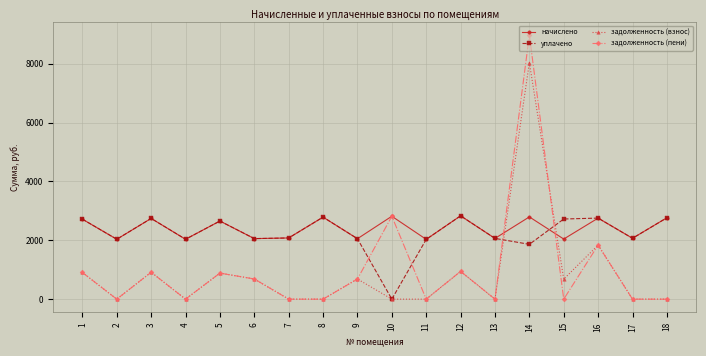

How many data points in уплачено are above 2079?

9